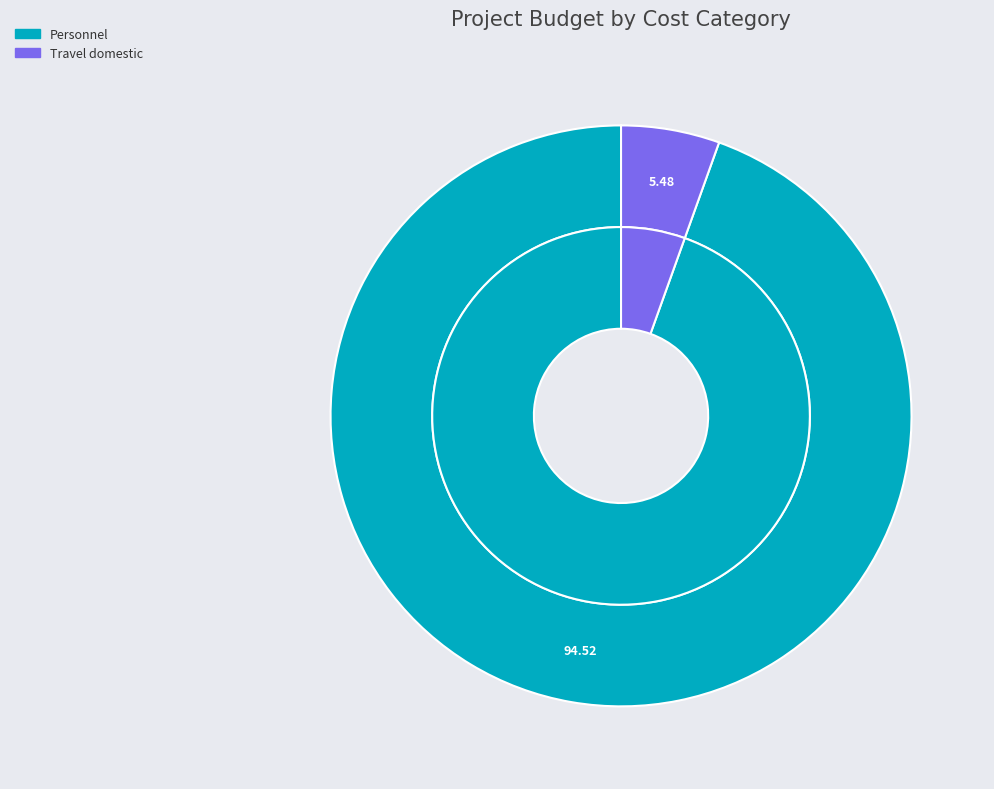

Count the number of slices in the pie.

8